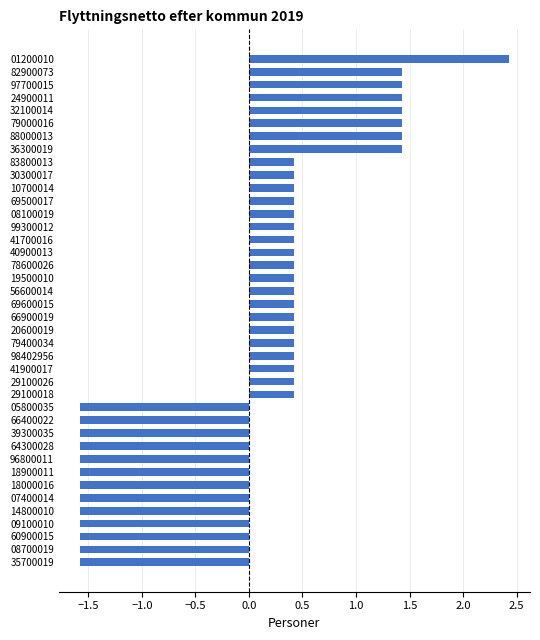

What is the difference between the maximum and minimum values?

4.0